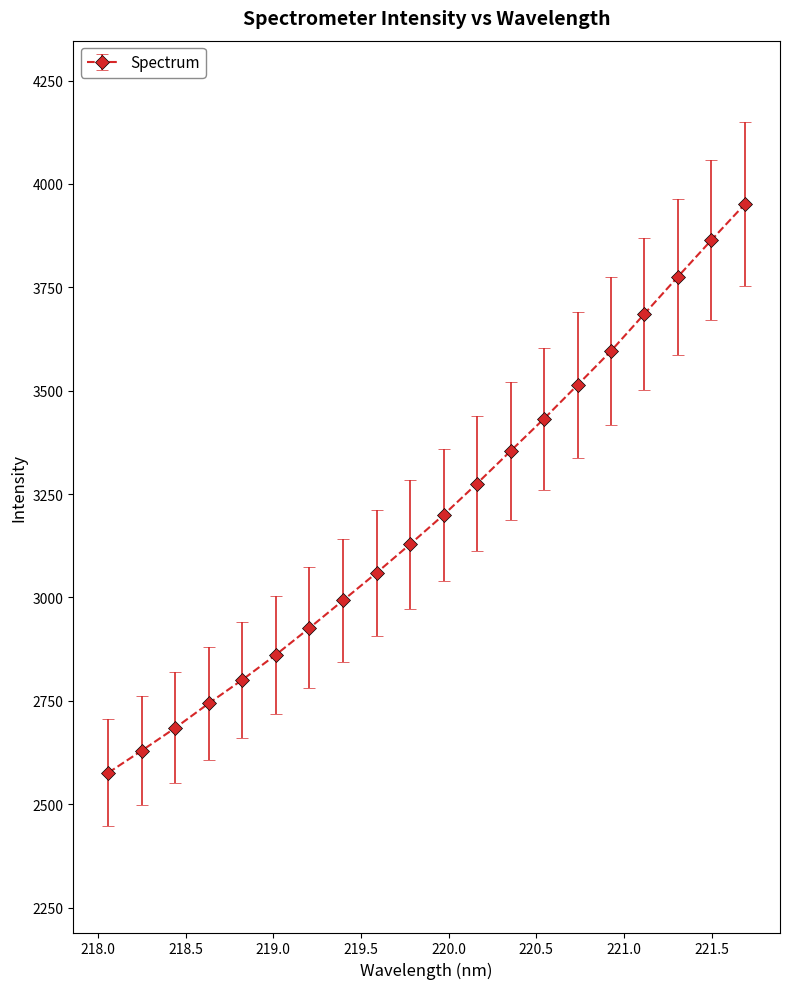

How many data points does each series have?

20